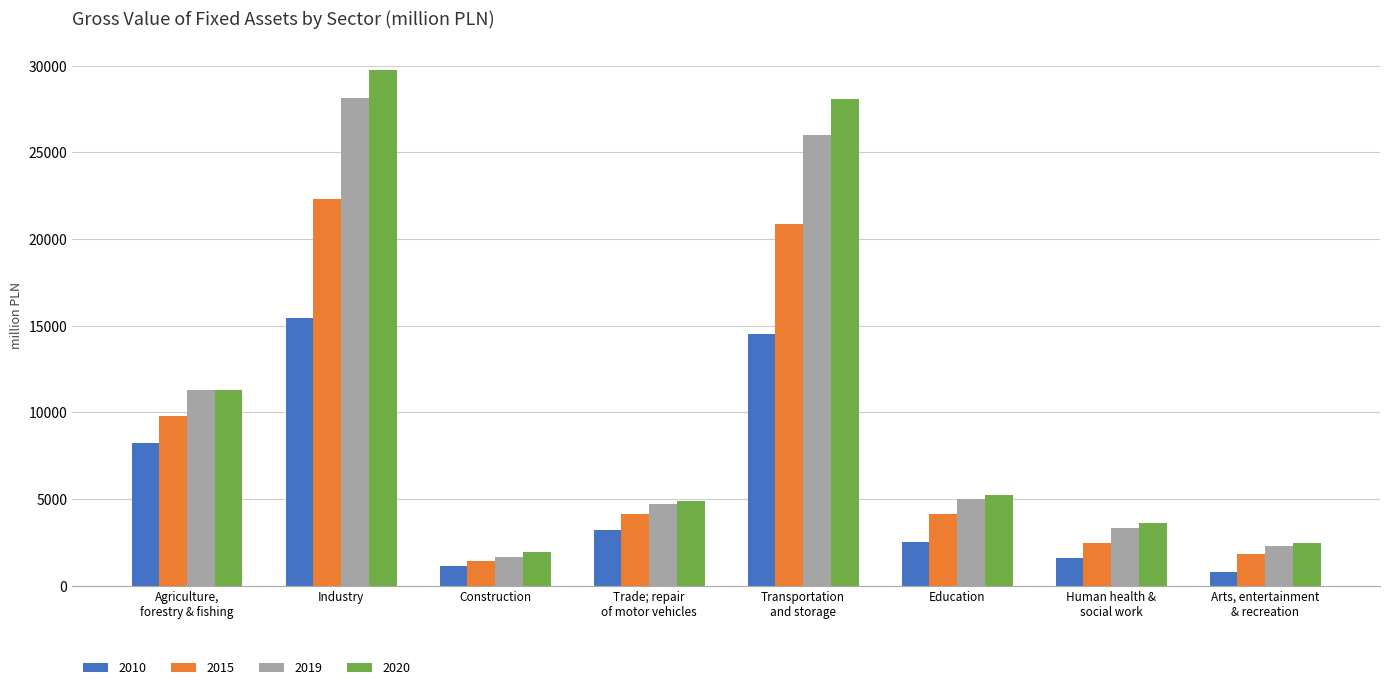

What is the label of the 6th bar from the right?

Construction